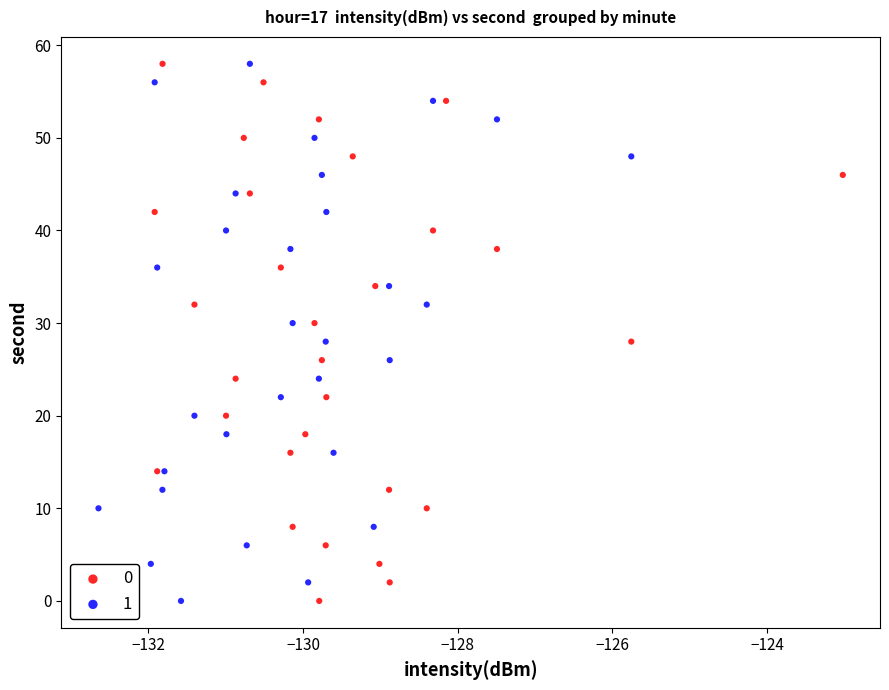

What are all the series names shown in the legend?

0, 1